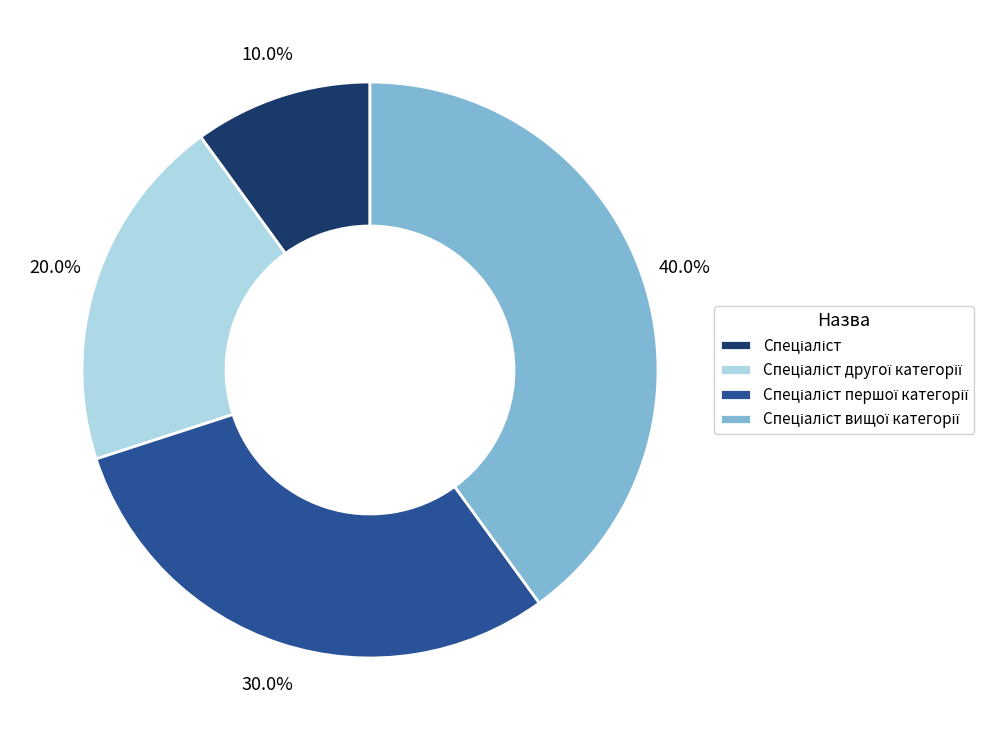

Is there any slice that represents more than half of the pie?

No